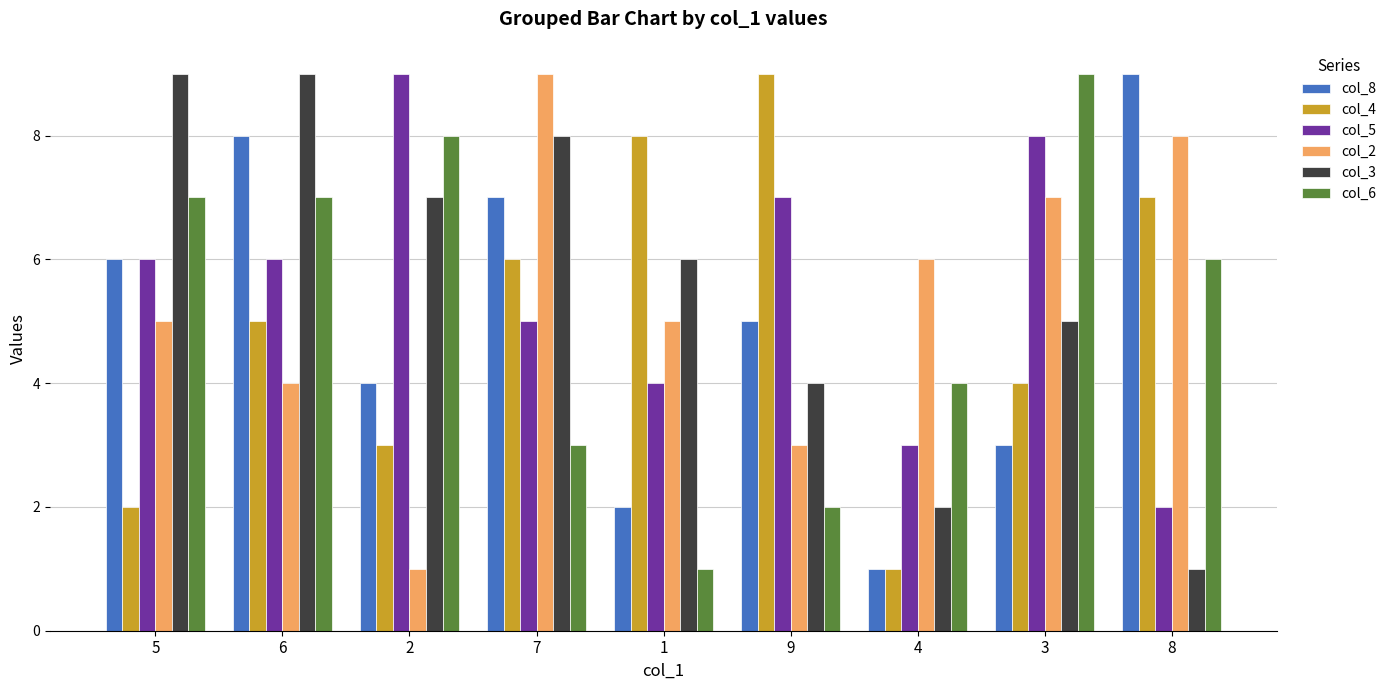

Between 6 and 2, which series saw the biggest shift?

col_8